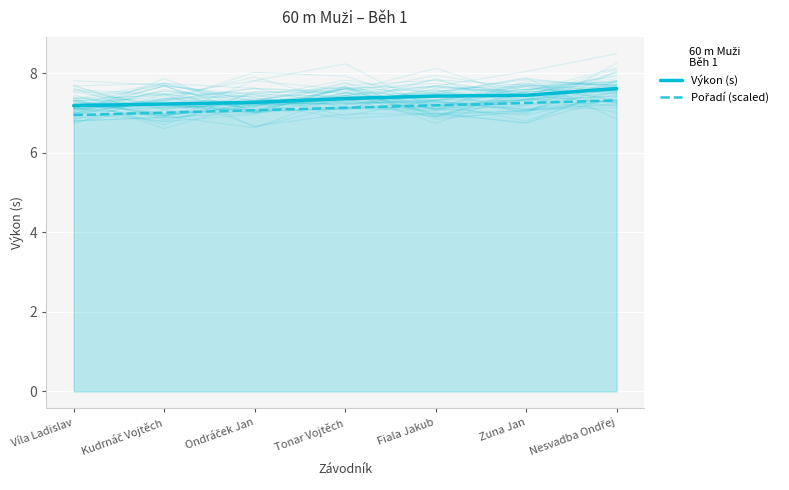

What is the sum of the Pořadí (scaled) values at Zuna Jan and Ondráček Jan?

14.3